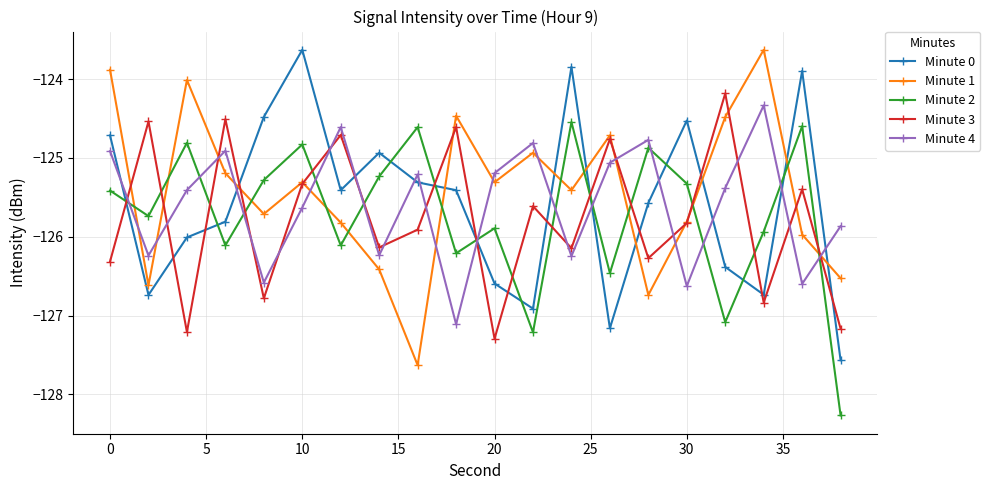

At how many categories does at least one series exceed -127?

20